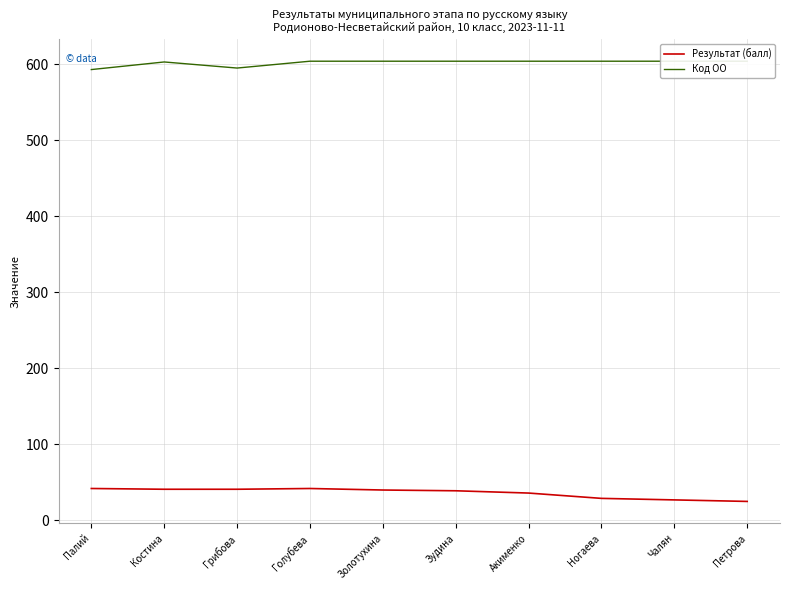

Which series has the widest spread of values?

Результат (балл)